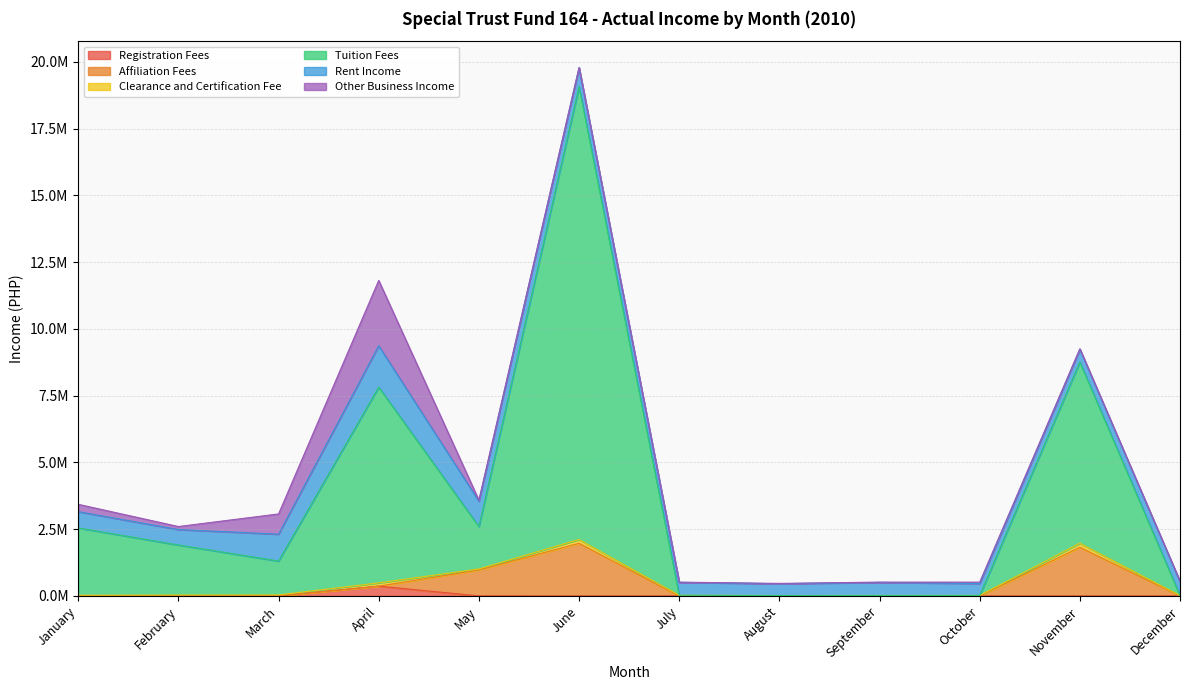

Which series has the largest range (max minus min)?

Tuition Fees